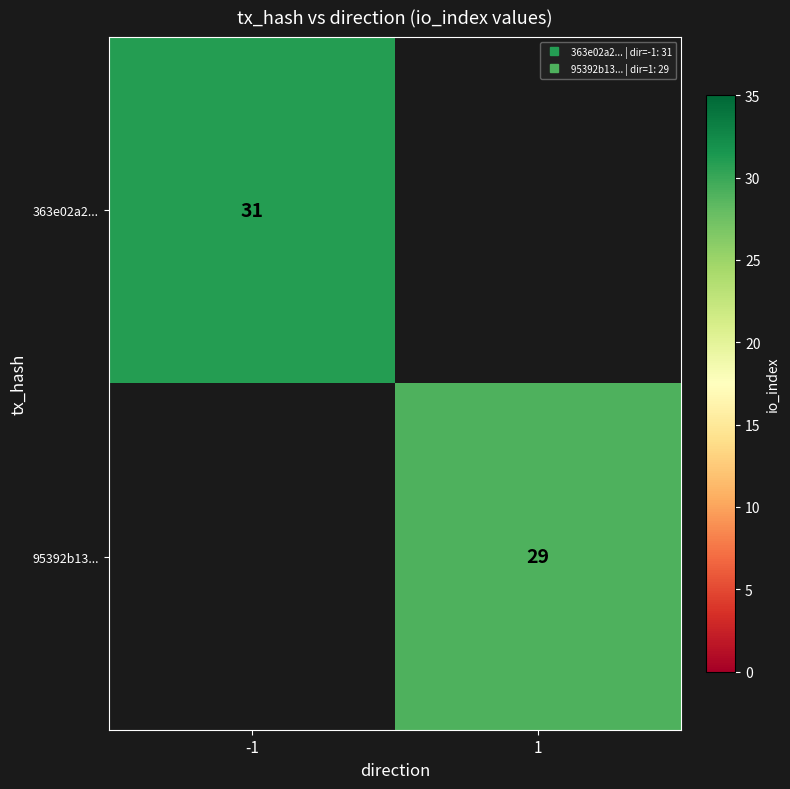

Where is 95392b13... nearest to the value 14?

-1